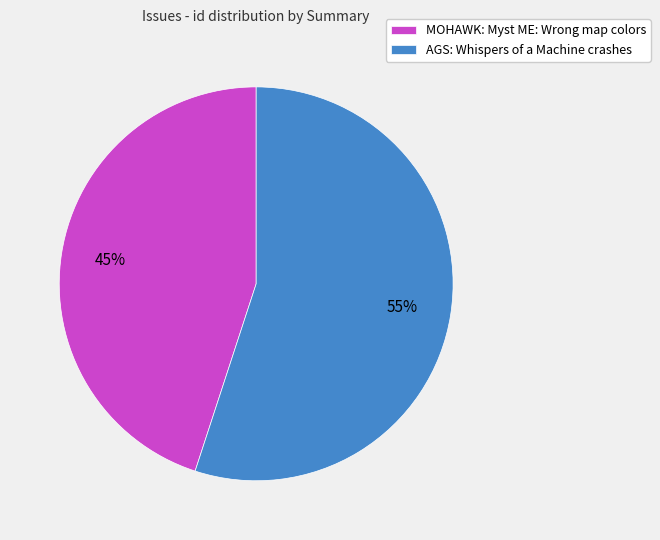

Approximately how many times larger is the value at AGS: Whispers of a Machine crashes compared to MOHAWK: Myst ME: Wrong map colors?

1.2